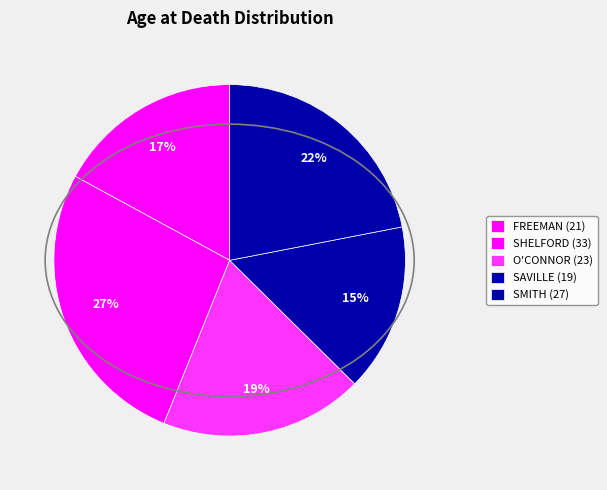

Count the number of slices in the pie.

5